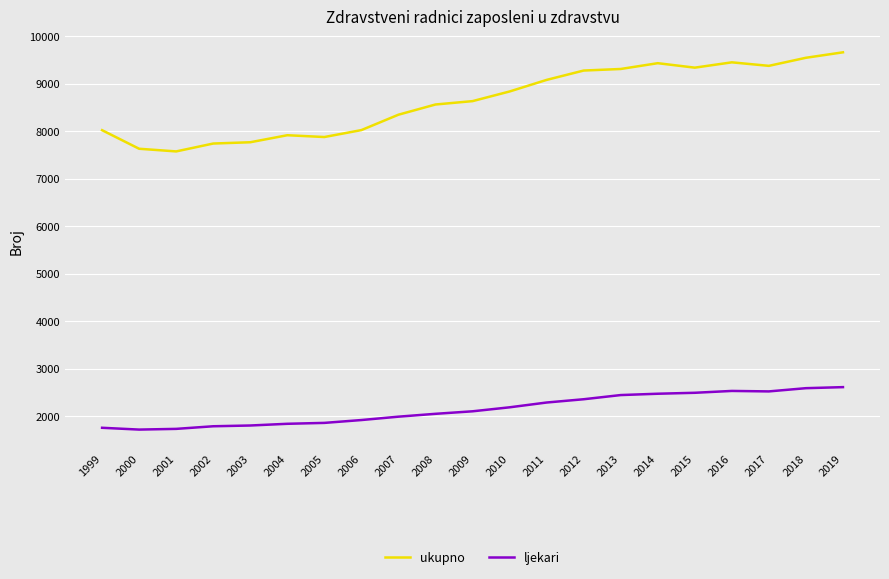

The ukupno series shows 3208 at 2007. True or false?

False